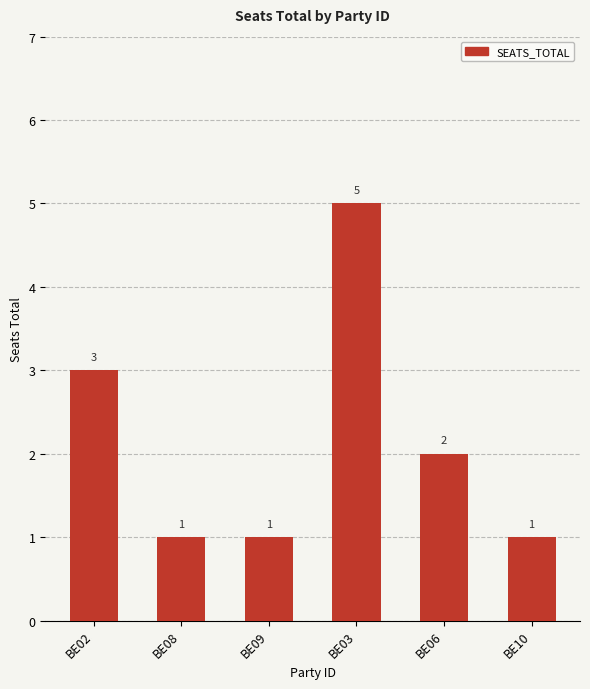

At which label does the data first exceed 2?

BE02